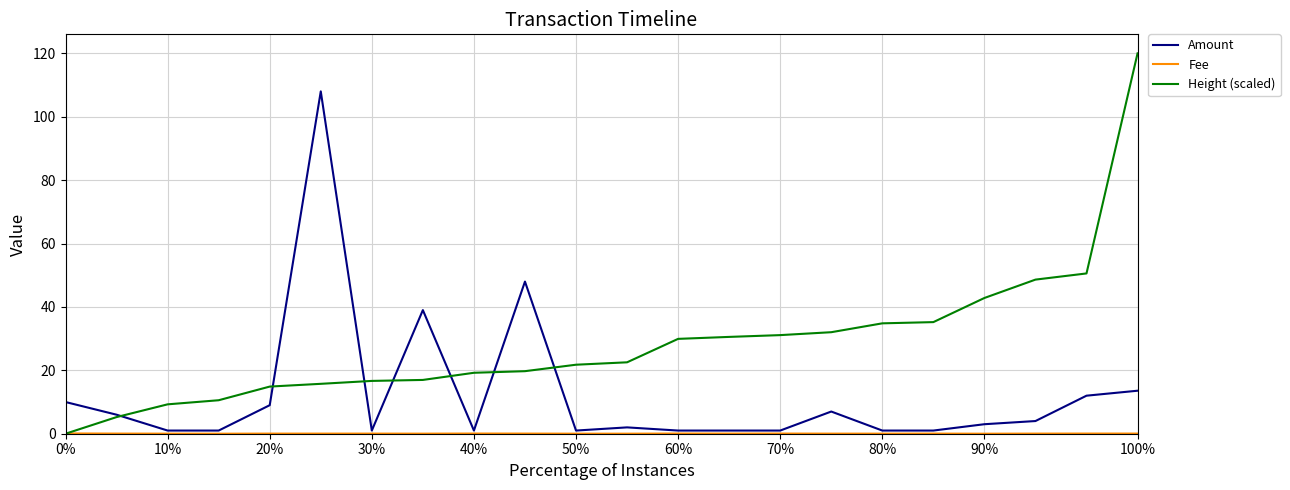

What is the highest value of the Height (scaled) series?

120.0